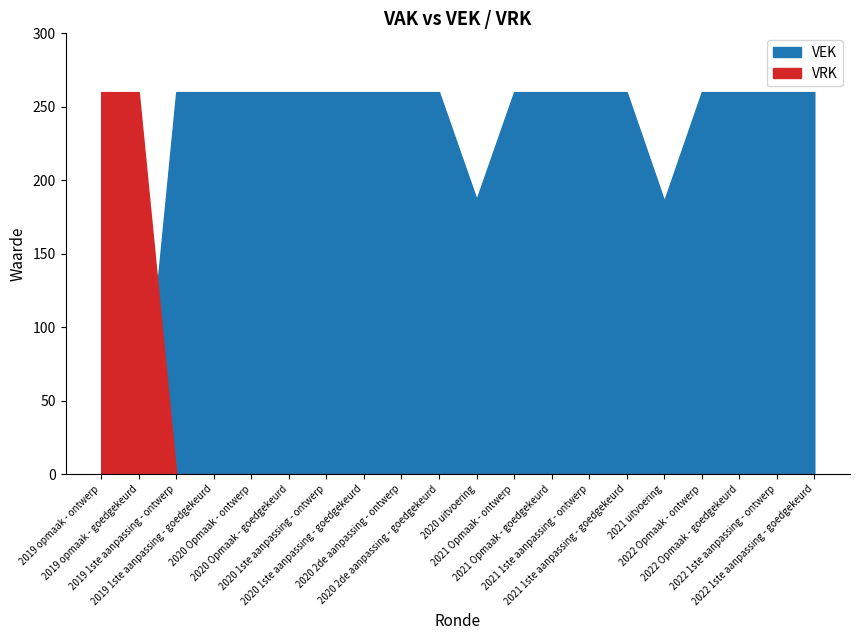

Between 2022 1ste aanpassing - goedgekeurd and 2021 Opmaak - goedgekeurd, which is larger?

2022 1ste aanpassing - goedgekeurd